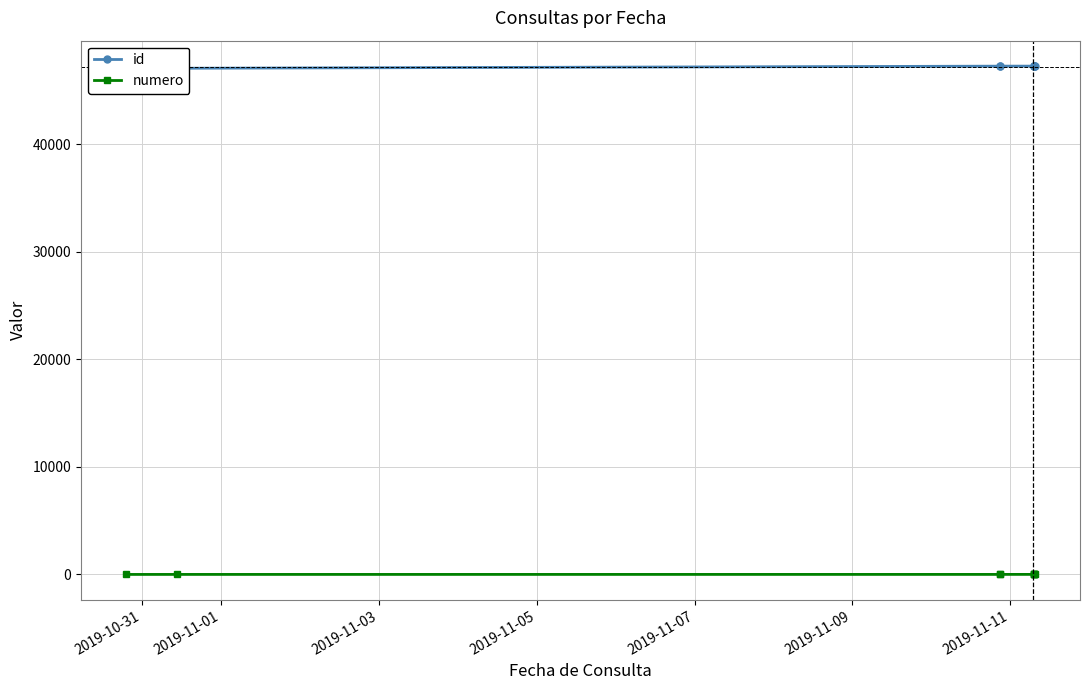

What is the average value of the numero series?

5